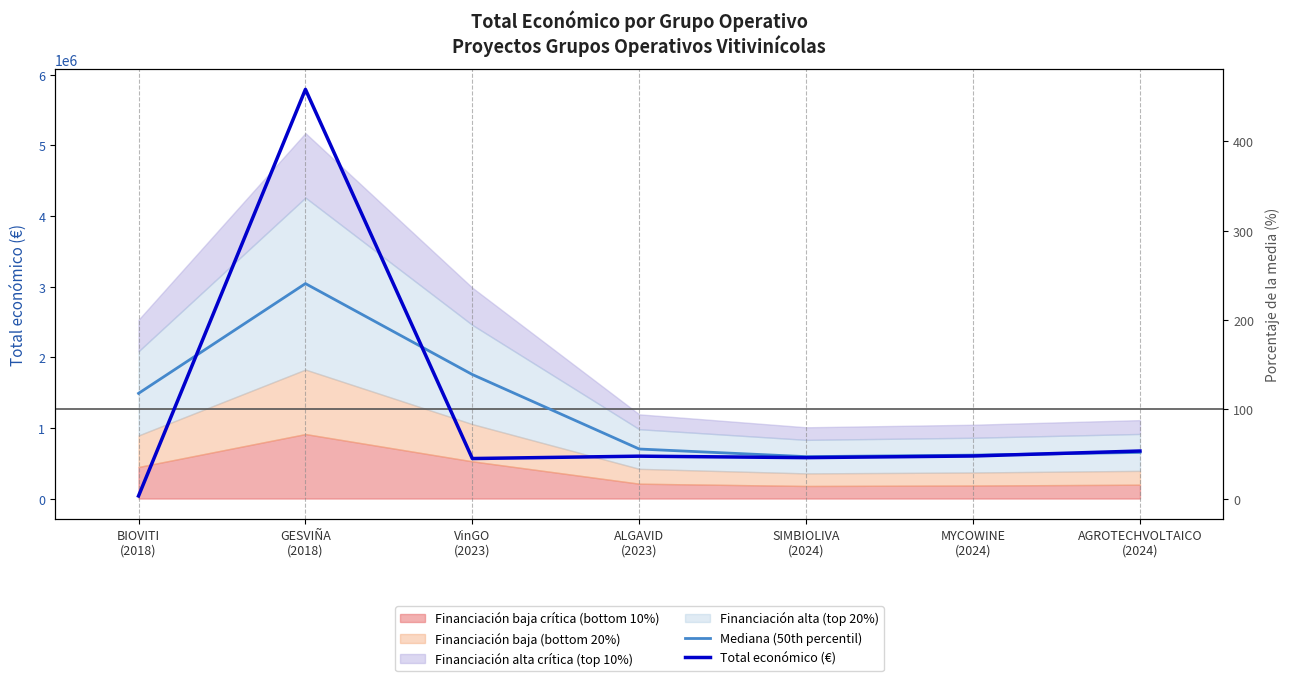

Is the value of Total económico (€) at AGROTECHVOLTAICO
(2024) greater than the value of Mediana (50th percentil) at ALGAVID
(2023)?

No